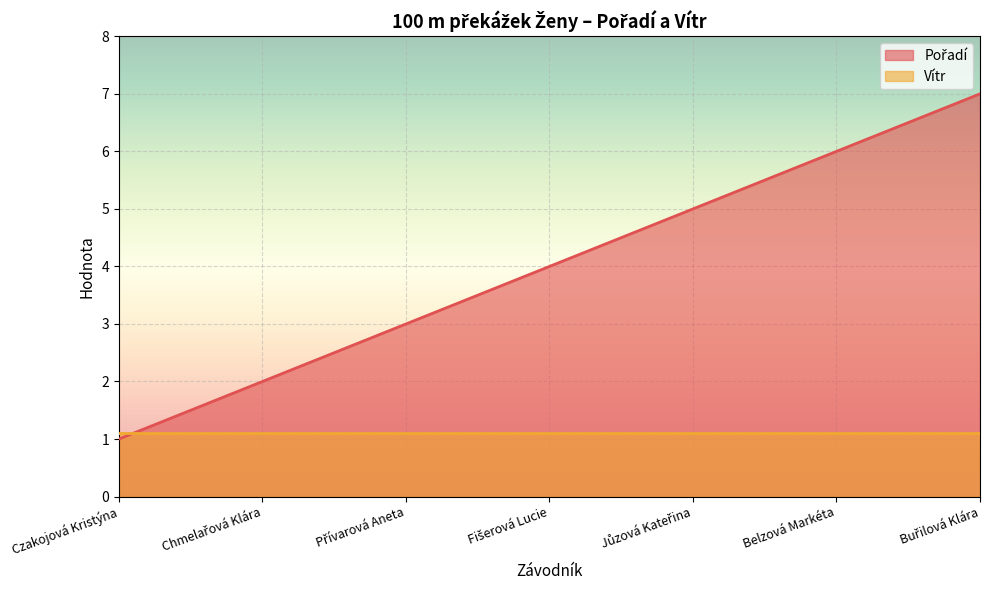

What is the minimum value shown in the chart?

1.0